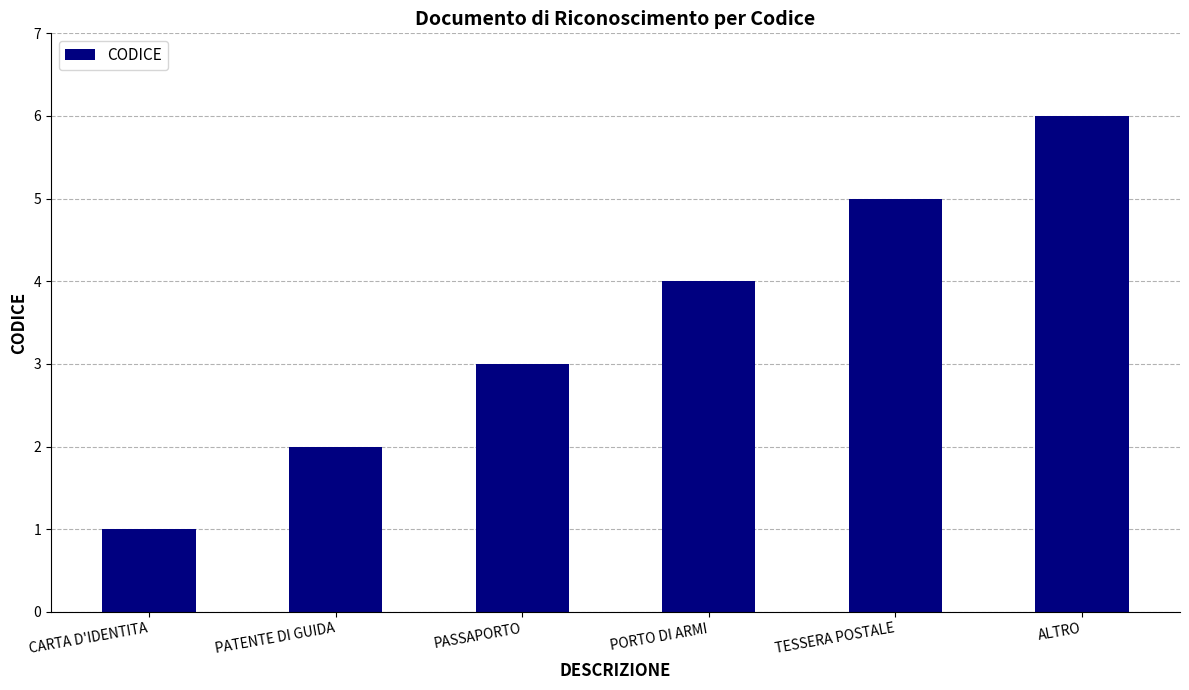

Are the bars horizontal?

No